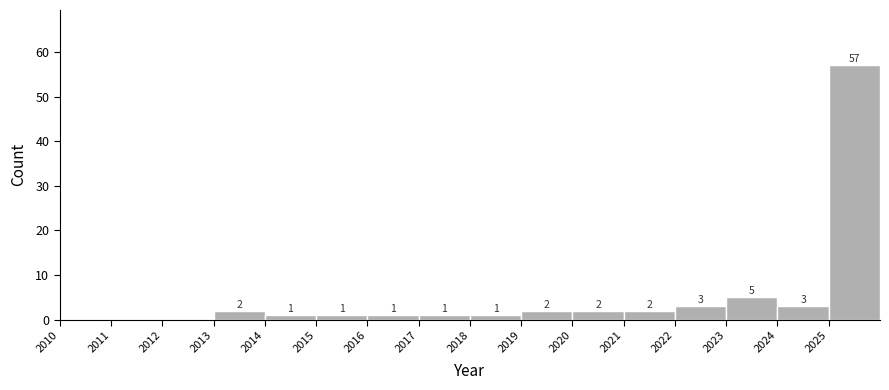

Which range on the x-axis has the tallest bar?

2025 to 2026